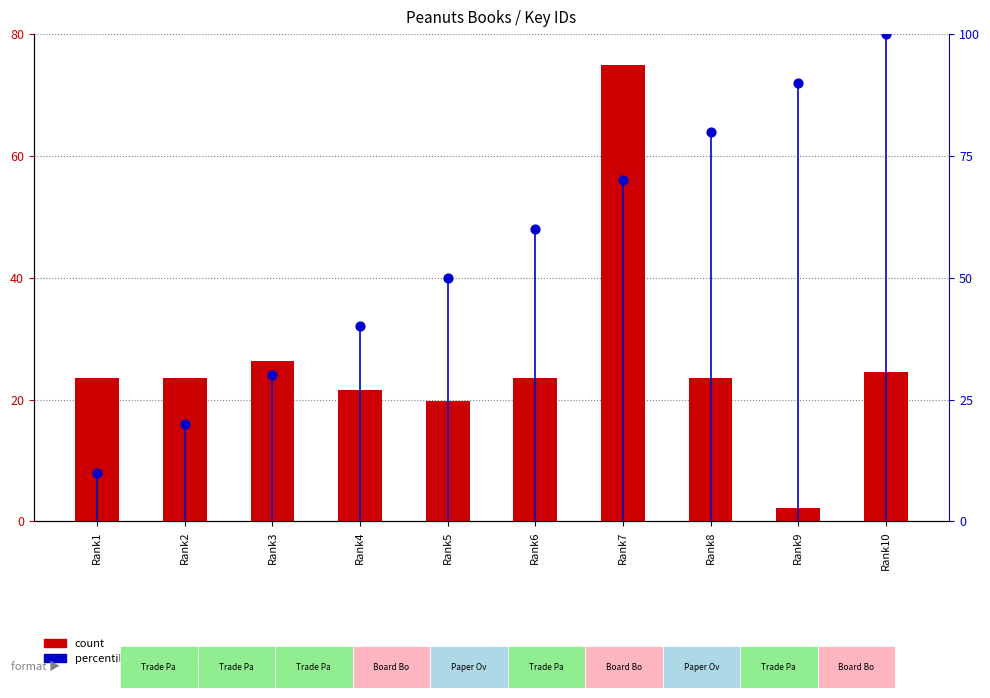

Which series reaches the minimum Y coordinate?

count